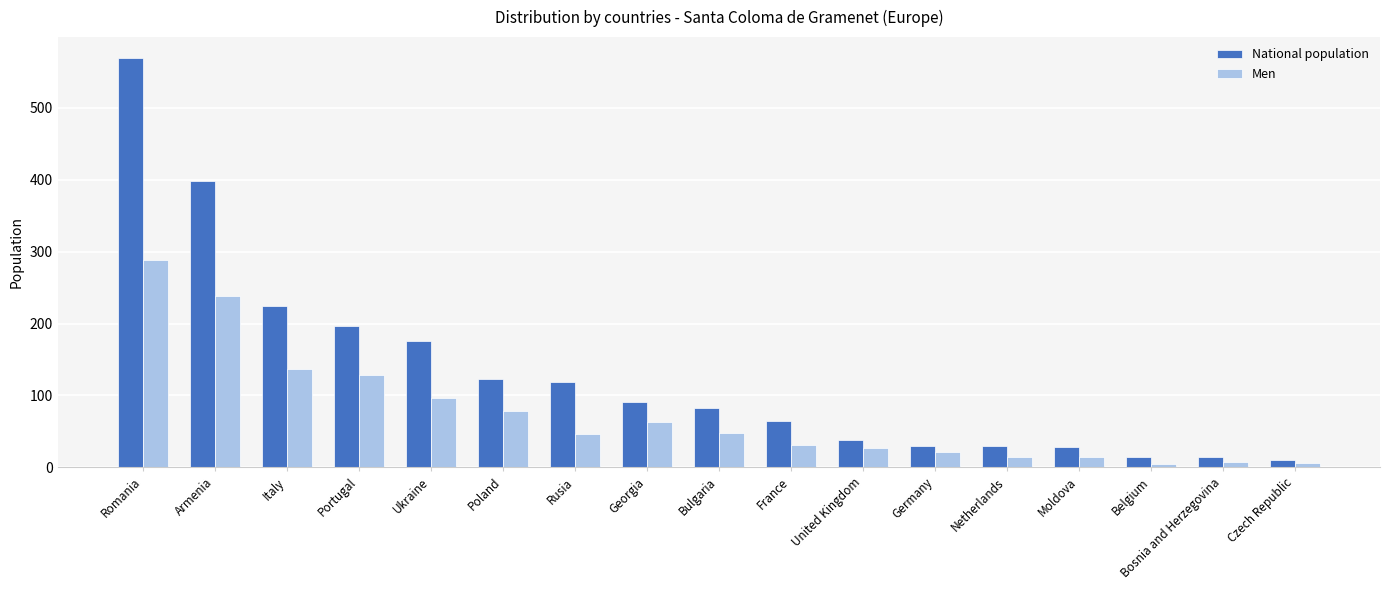

At how many categories does at least one series exceed 287?

2